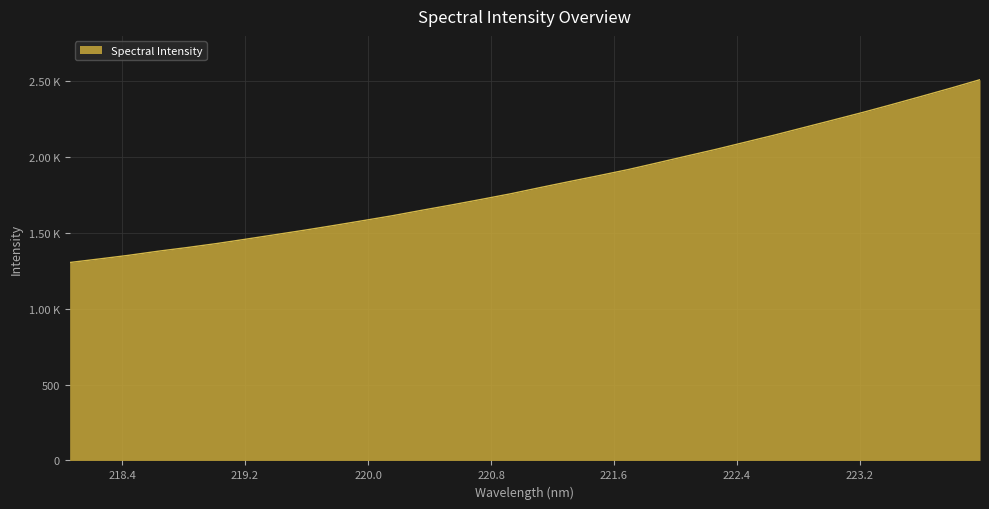

True or false: there are more than 2 points higher than both neighbors.

False